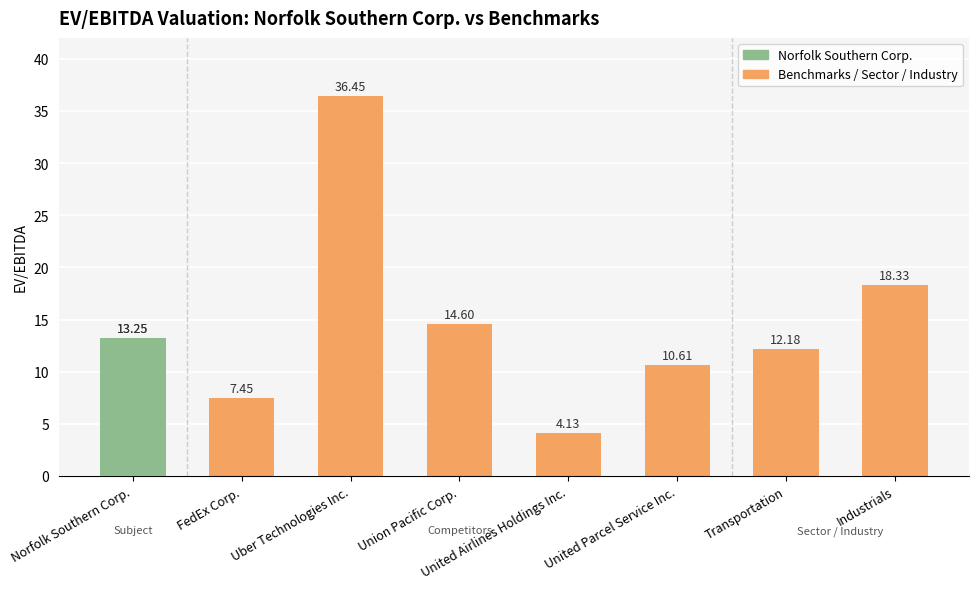

What is the minimum value shown in the chart?

4.1